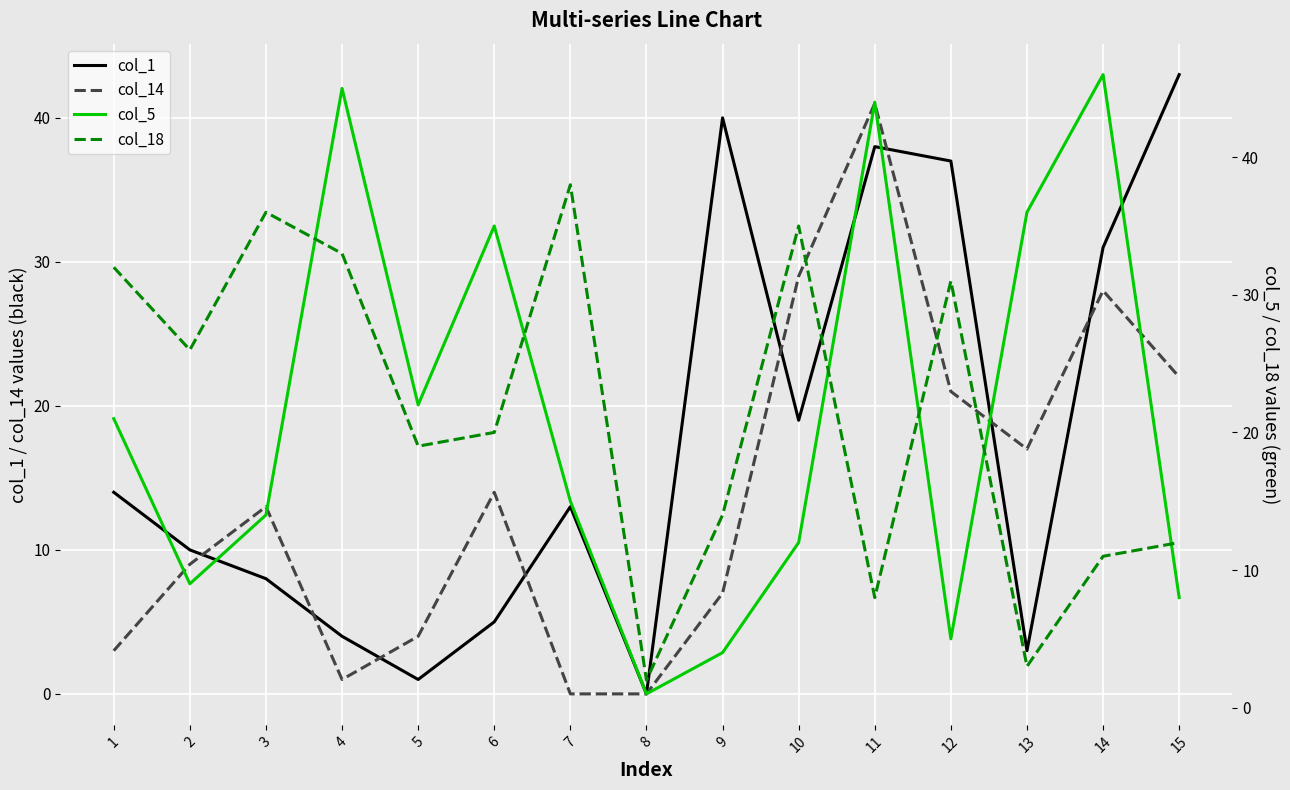

Where is the first local minimum for col_1?

5